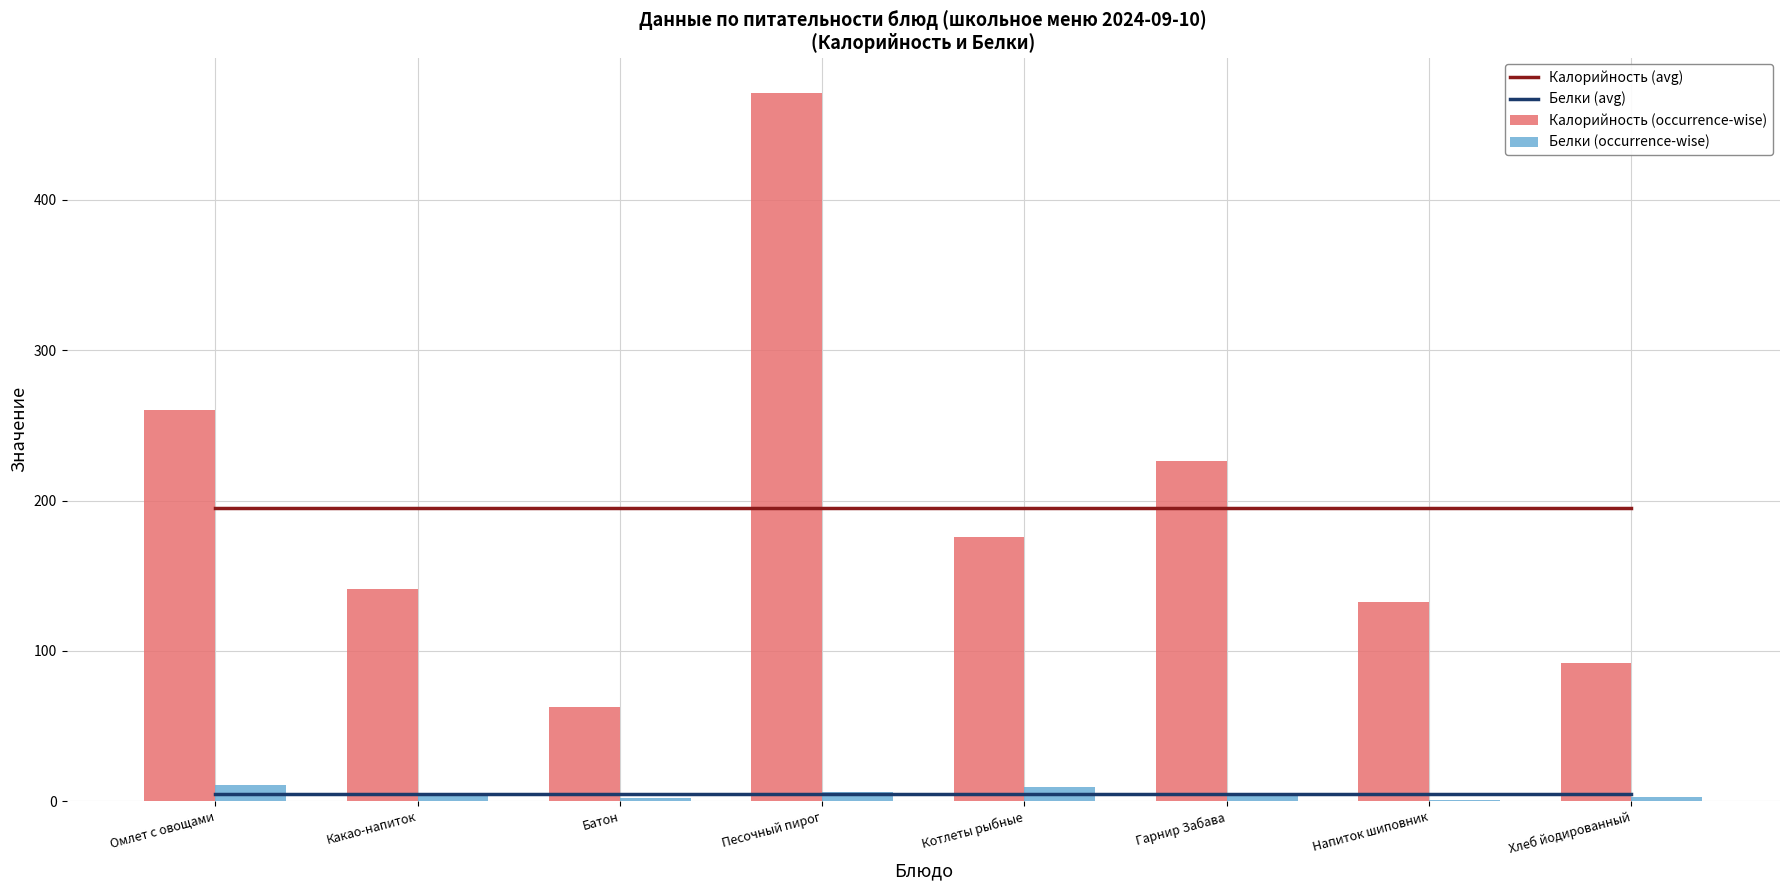

Which has a higher value, Гарнир Забава or Омлет с овощами?

Гарнир Забава